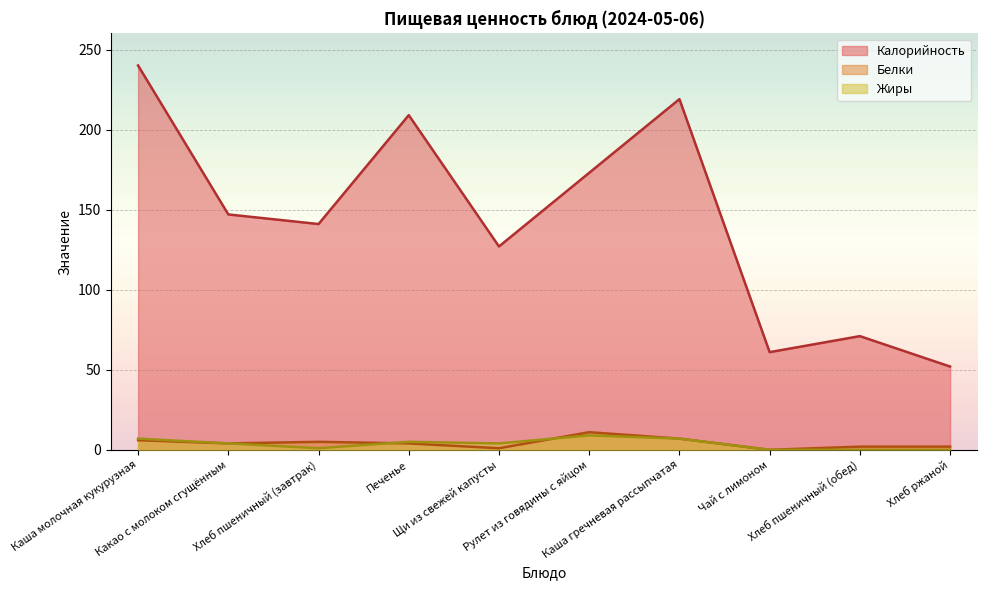

Reading left to right, transcribe all the data shown in this chart.

Калорийность: 240	147	141	209	127	173	219	61	71	52
Белки: 6	4	5	4	1	11	7	0	2	2
Жиры: 7	4	1	5	4	9	7	0	0	0